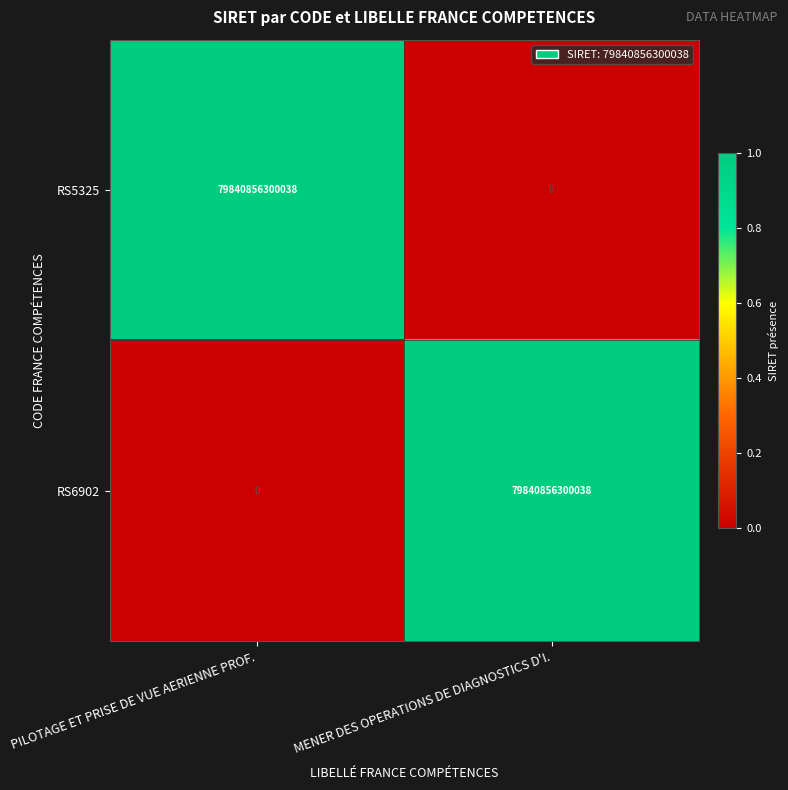

How many categories are shown in the chart?

2